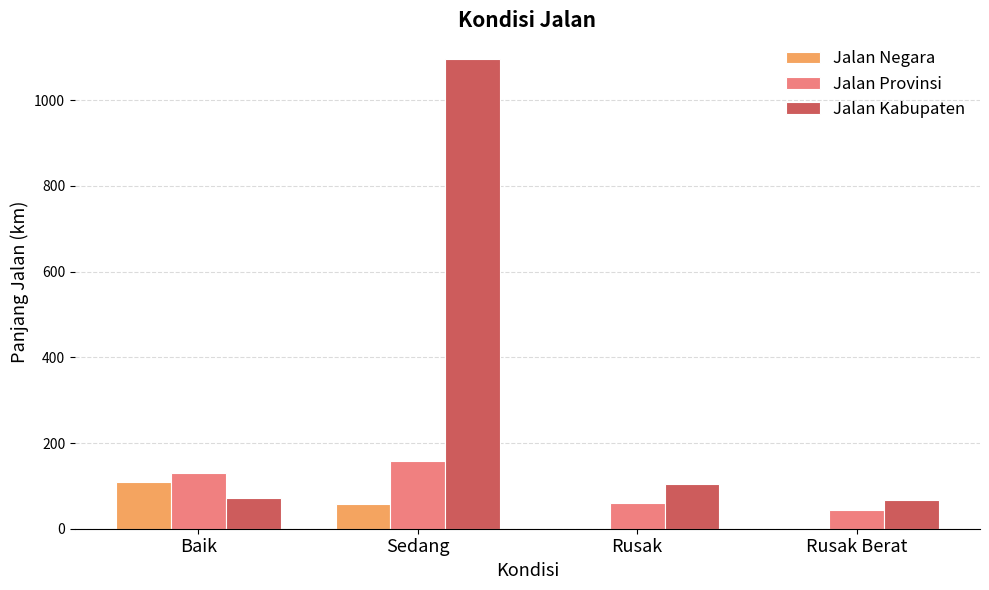

The Jalan Negara series shows 0.0 at Rusak Berat. True or false?

True